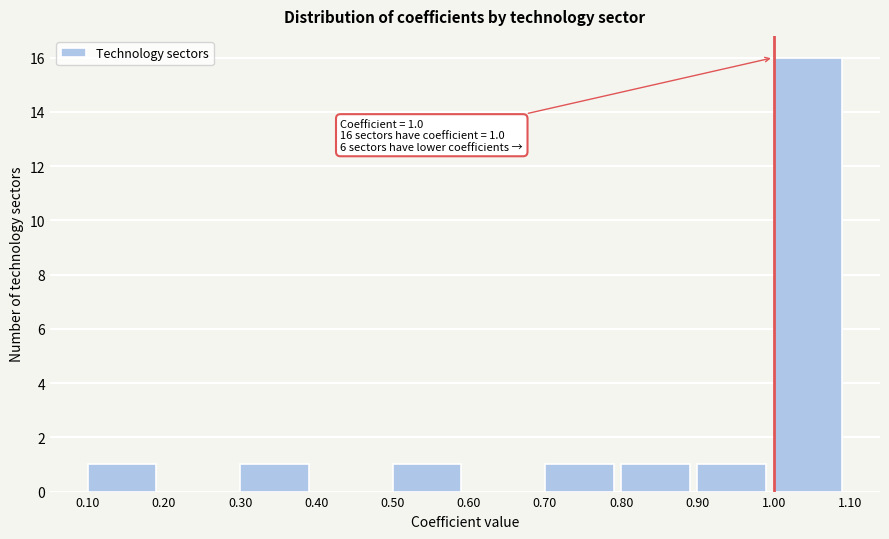

Which range on the x-axis has the tallest bar?

1.00 to 1.10